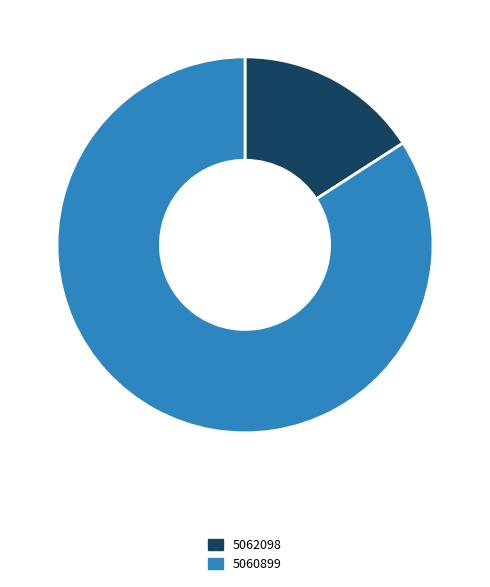

How many slices are in this pie chart?

2